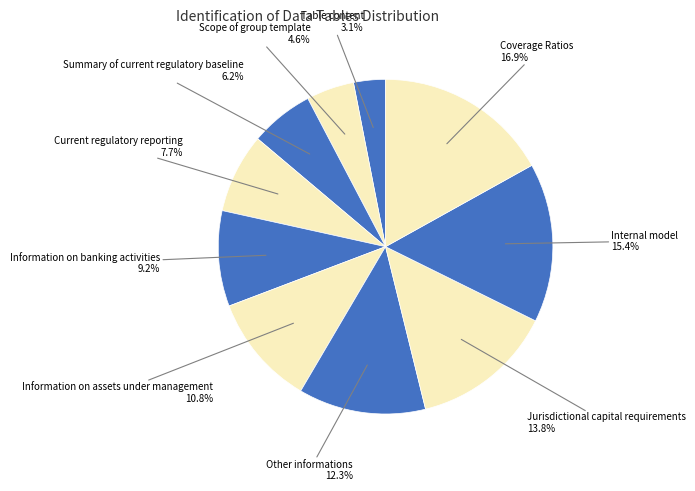

Between Jurisdictional capital requirements and Information on assets under management, which is larger?

Jurisdictional capital requirements